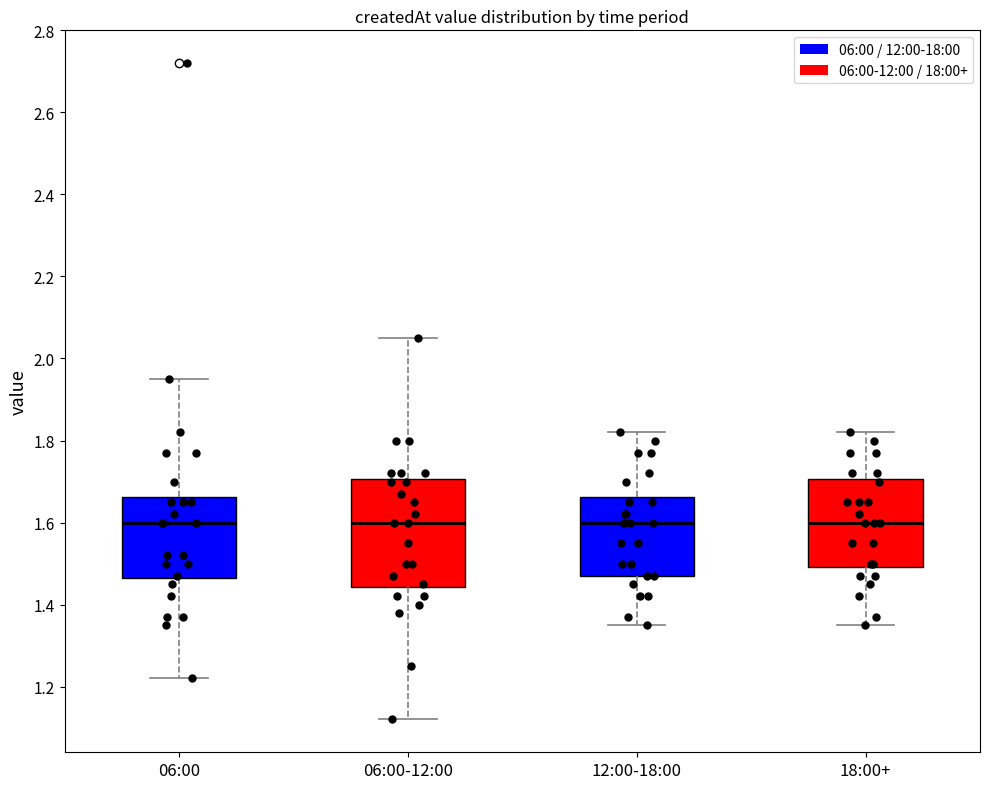

Which box is the tallest, from its lower edge to its upper edge?

06:00-12:00